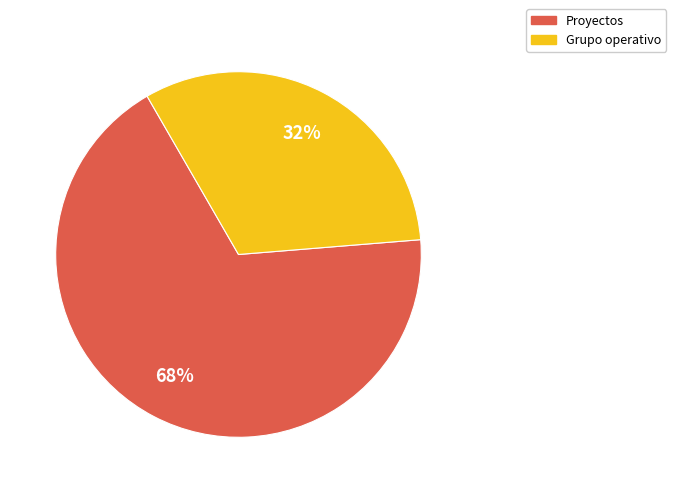

True or false: Grupo operativo accounts for 32% of the total.

True